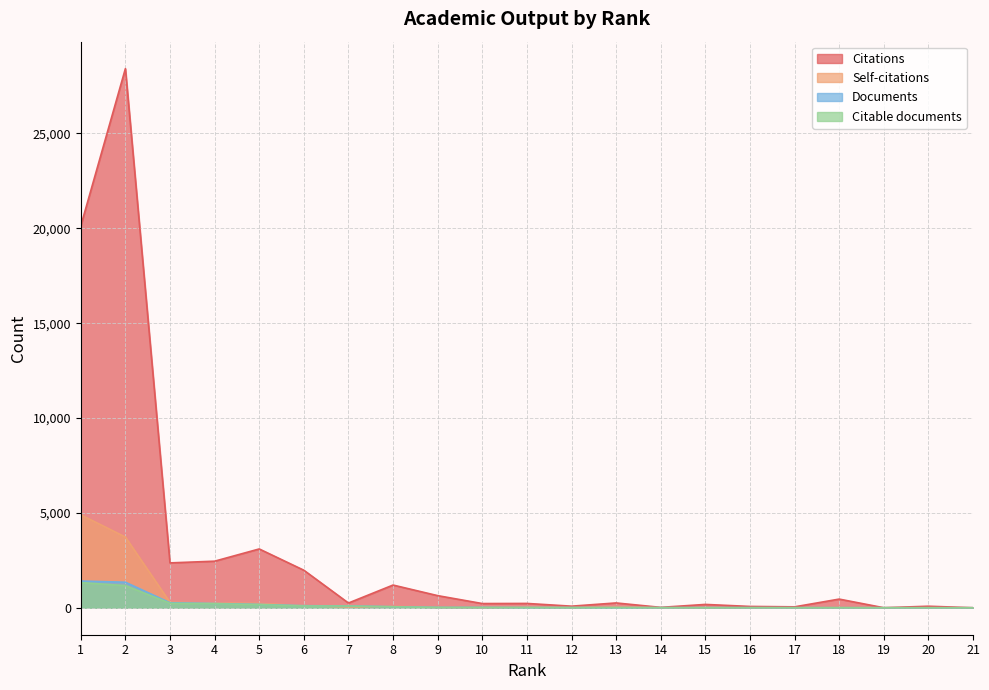

Is the value of Self-citations at 2 greater than the value of Citations at 21?

Yes